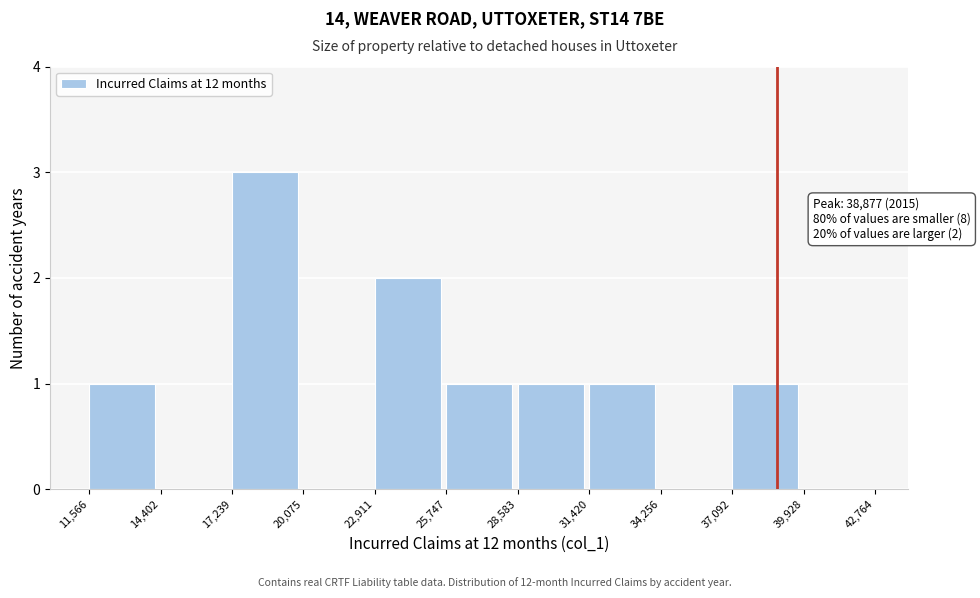

Which range on the x-axis has the tallest bar?

17,239 to 20,075